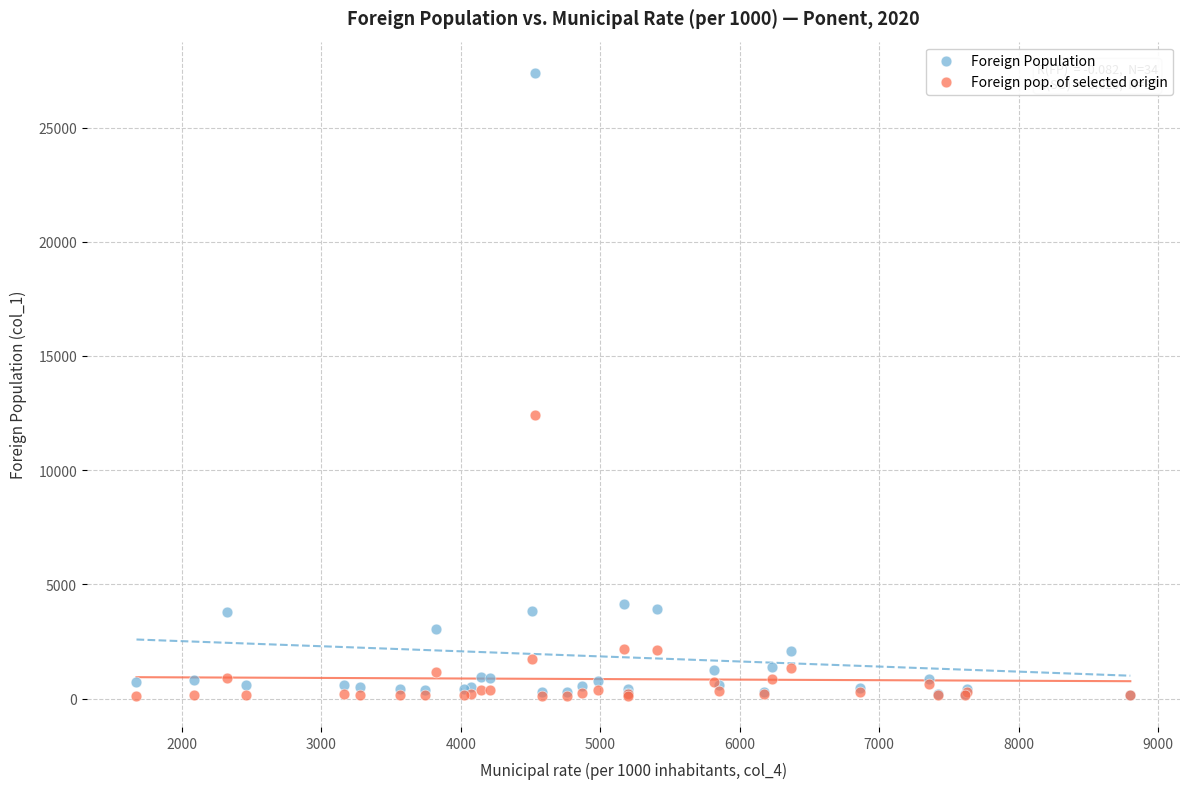

Across all series, what Y value is closest to 13759?

12421